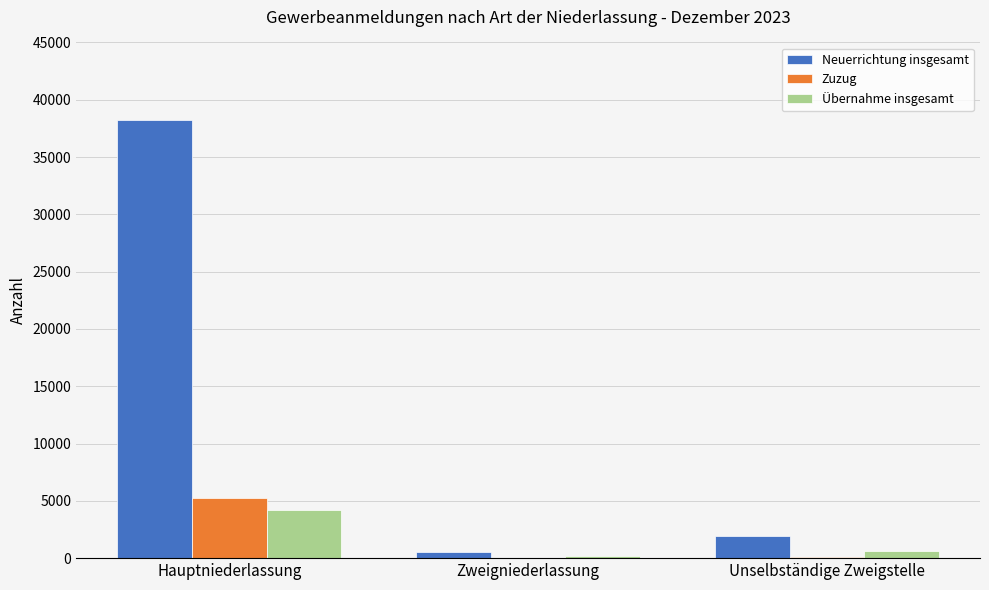

Is it true that Zuzug equals 29 at Zweigniederlassung?

True